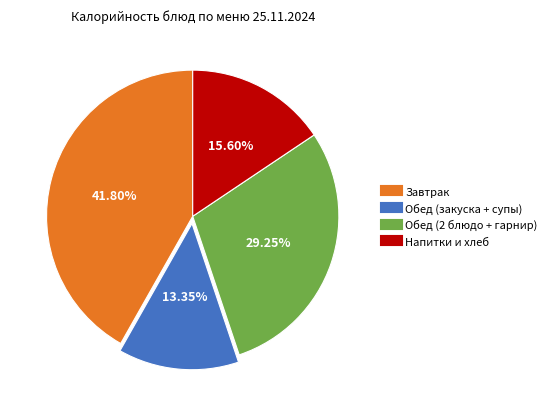

Does any single category account for the majority?

No